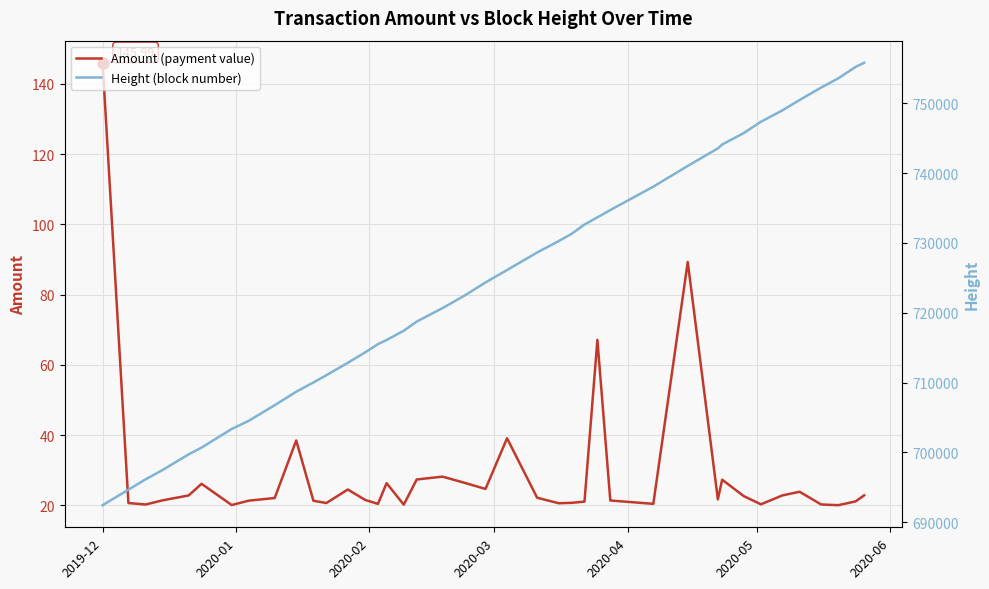

How many data points in Height (block number) are above 724349?

19